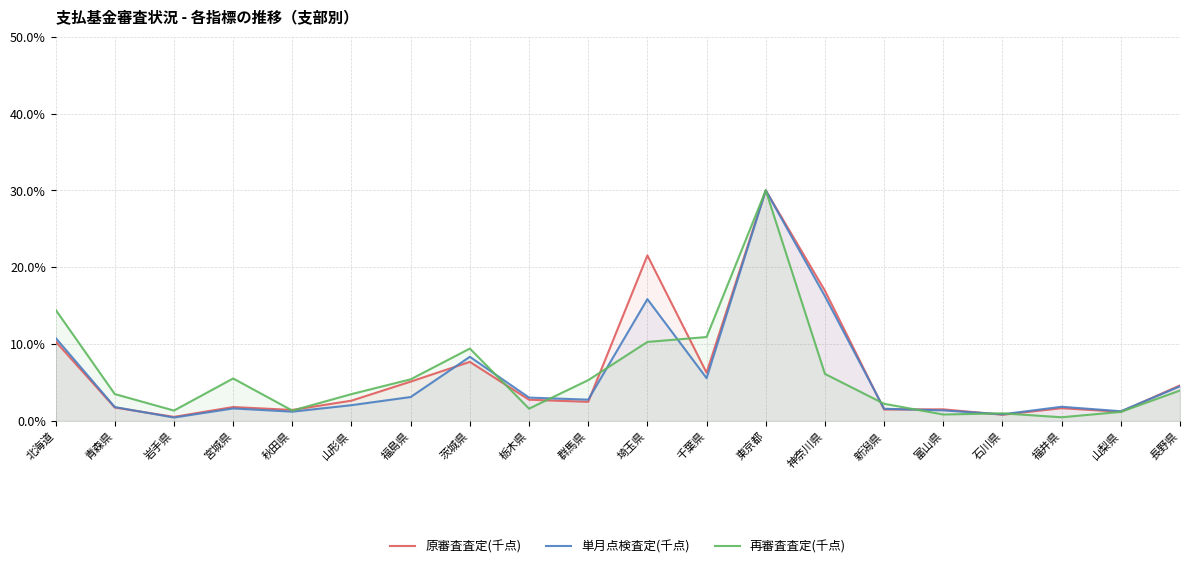

Is the value of 再審査査定(千点) at 栃木県 greater than the value of 原審査査定(千点) at 神奈川県?

No